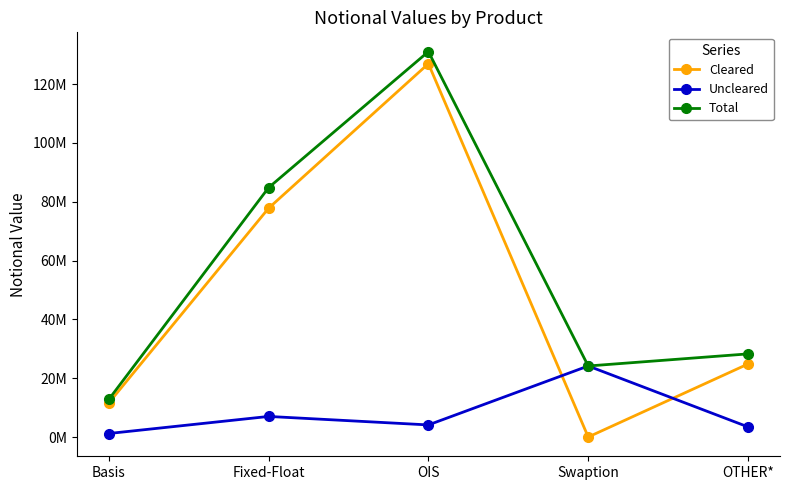

In Total, how many points are higher than both neighbors (excluding endpoints)?

1